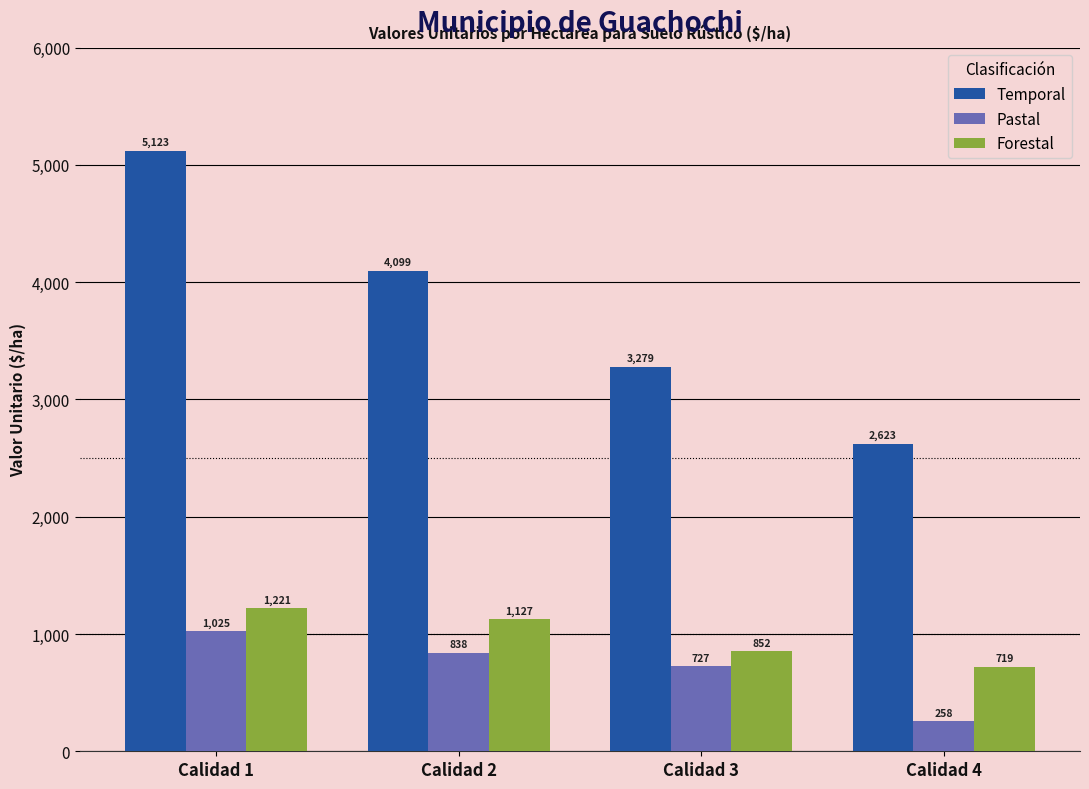

What is the average value of the Forestal series?

980